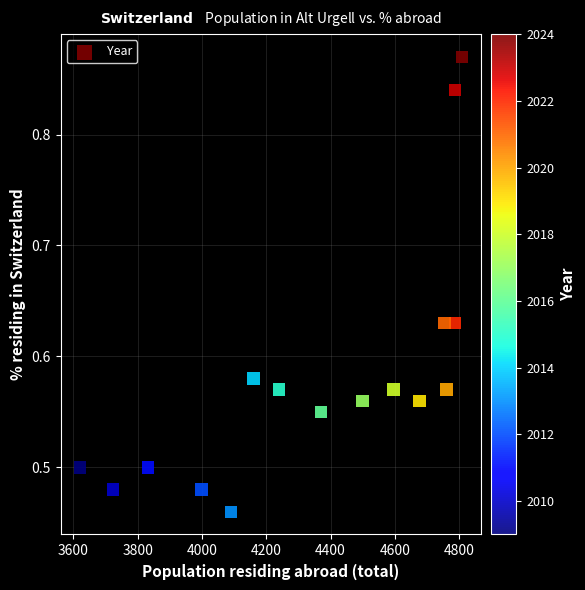

What is the range of Y values (max minus min)?

0.4